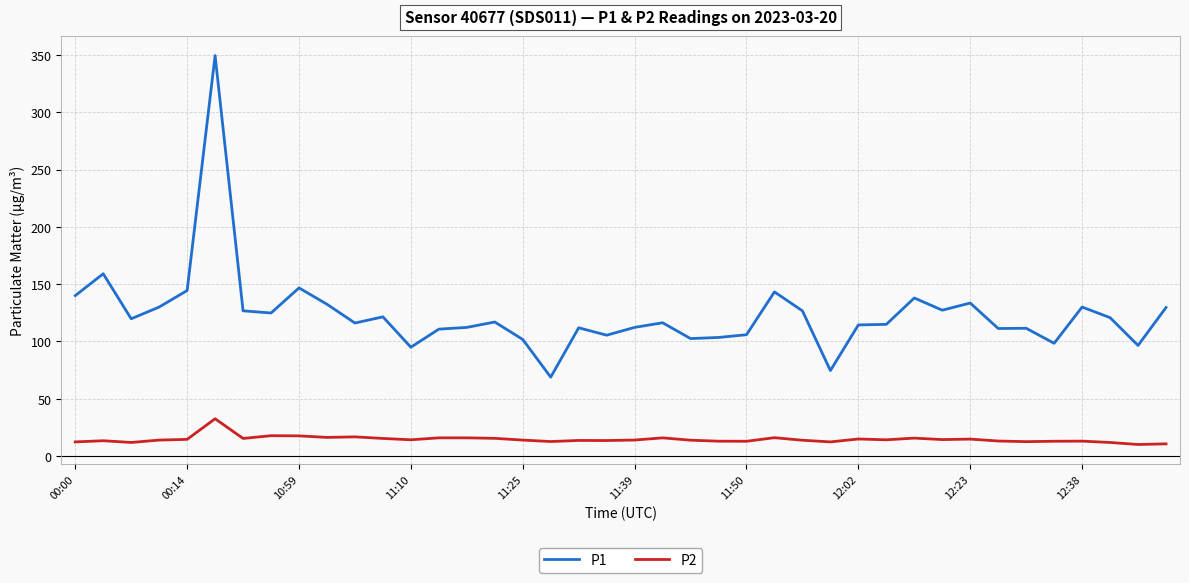

True or false: P2 and P1 cross at least once.

False